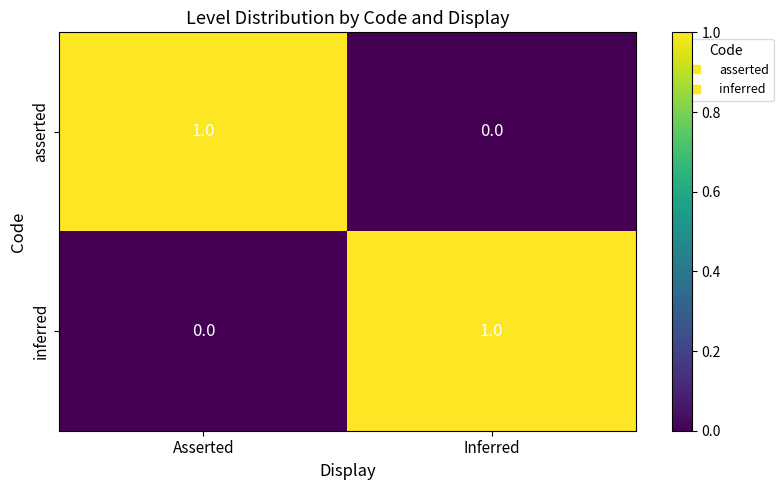

Which category has the lowest value in the inferred series?

Asserted